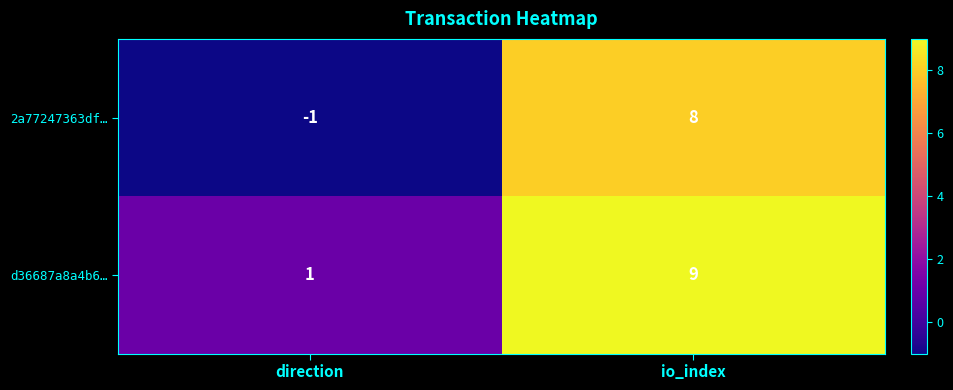

Rank the series by their average value, from highest to lowest.

d36687a8a4b6…, 2a77247363df…